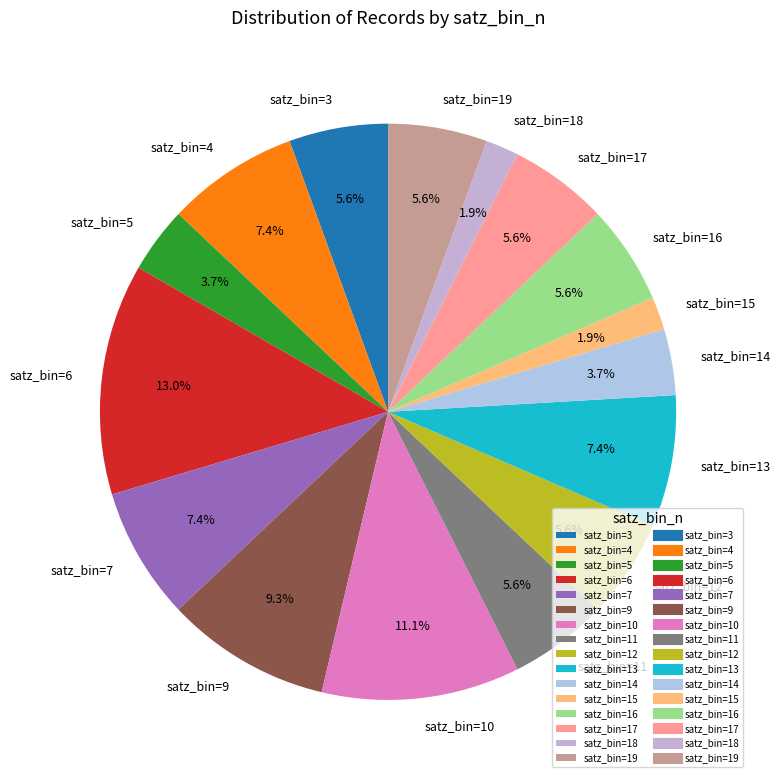

What percentage is NOT represented by satz_bin=11?

94.4%